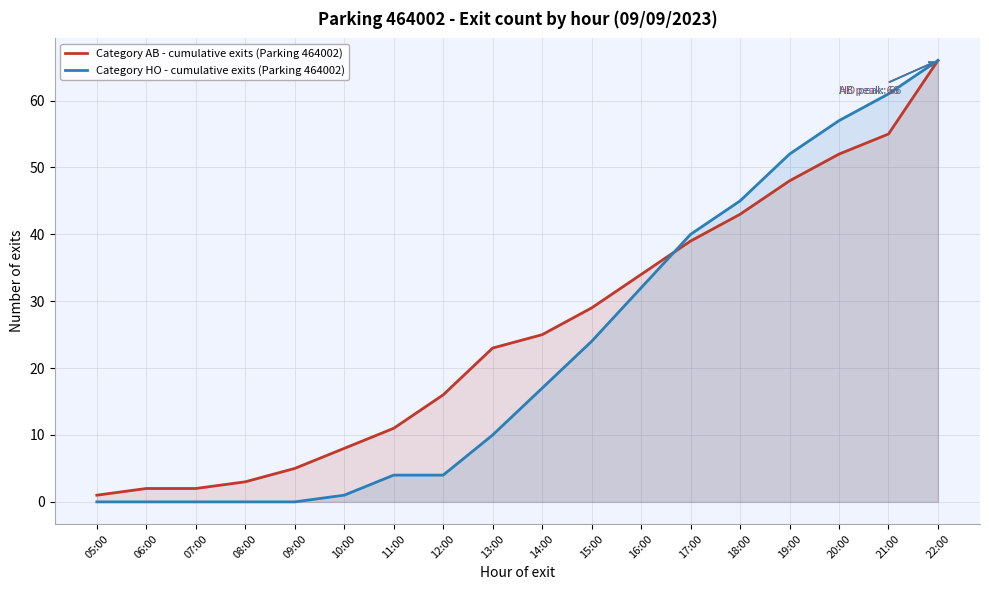

At how many categories does at least one series exceed 45?

4